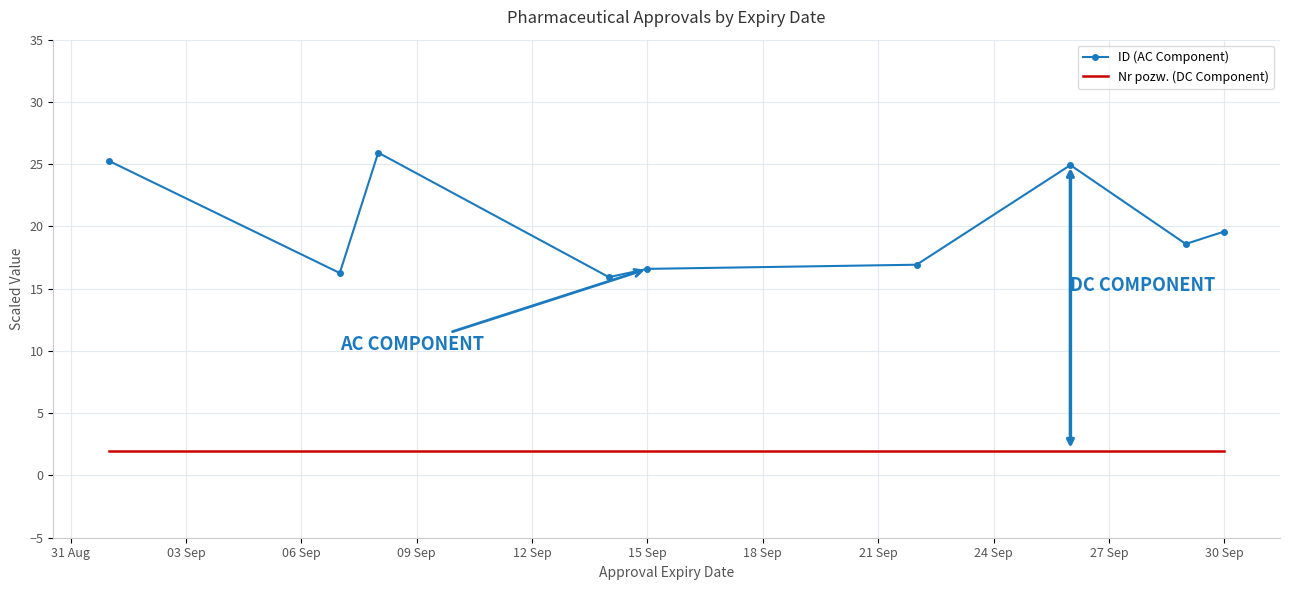

What is the smallest value displayed?

2.0